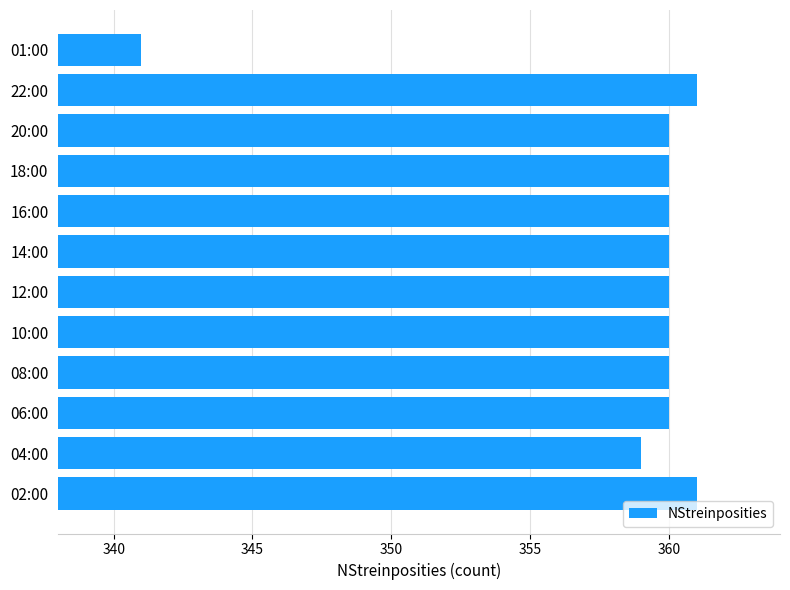

True or false: the data shows 360 at 20:00.

True